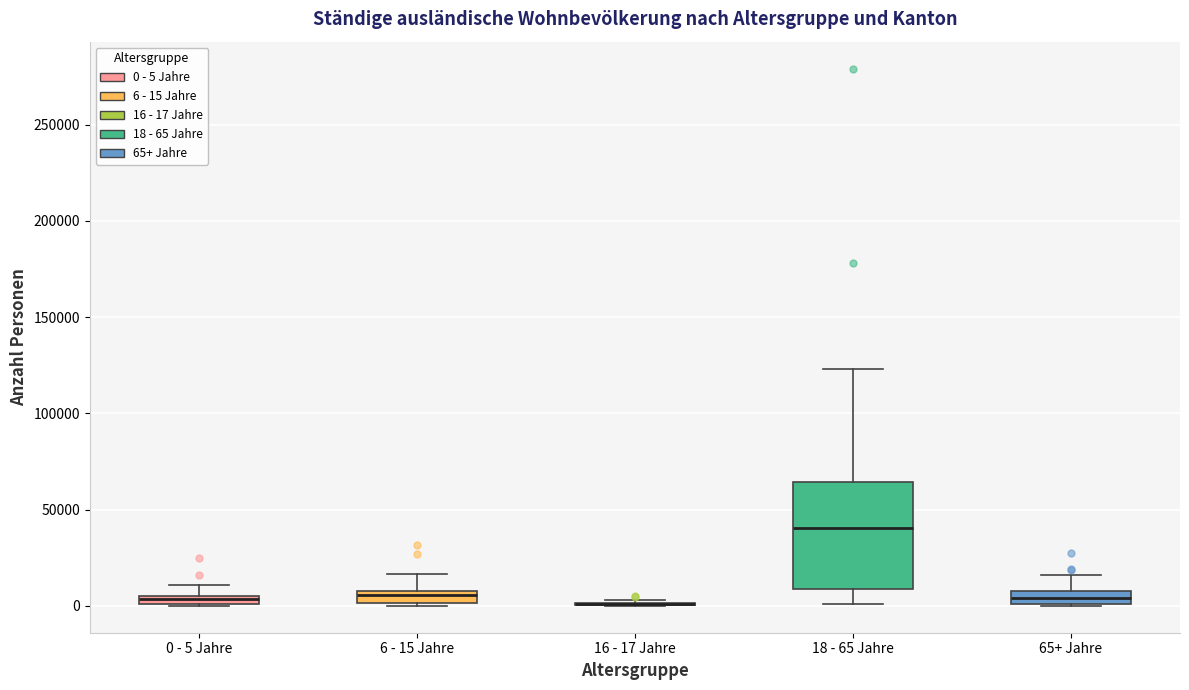

Which box is the tallest, from its lower edge to its upper edge?

18 - 65 Jahre